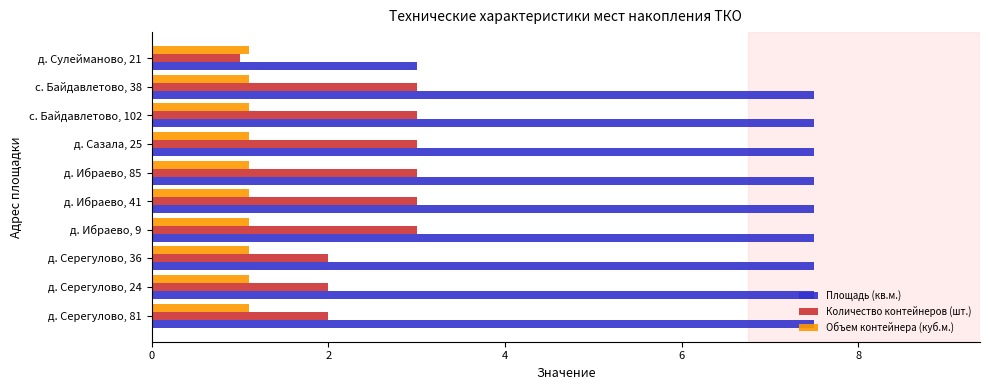

How many data points does each series have?

10